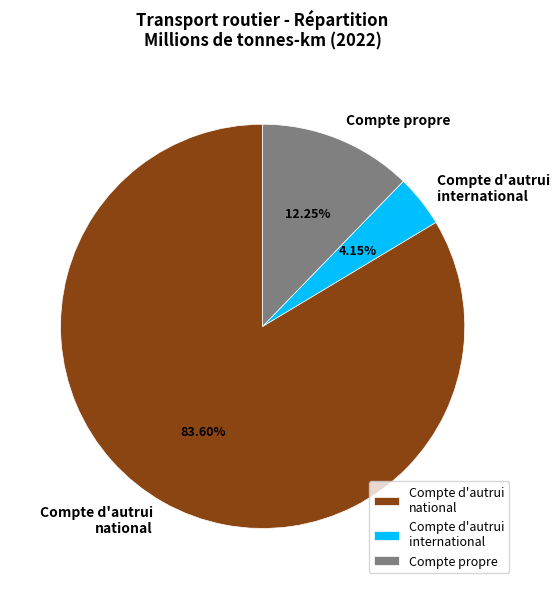

How many slices are in this pie chart?

3